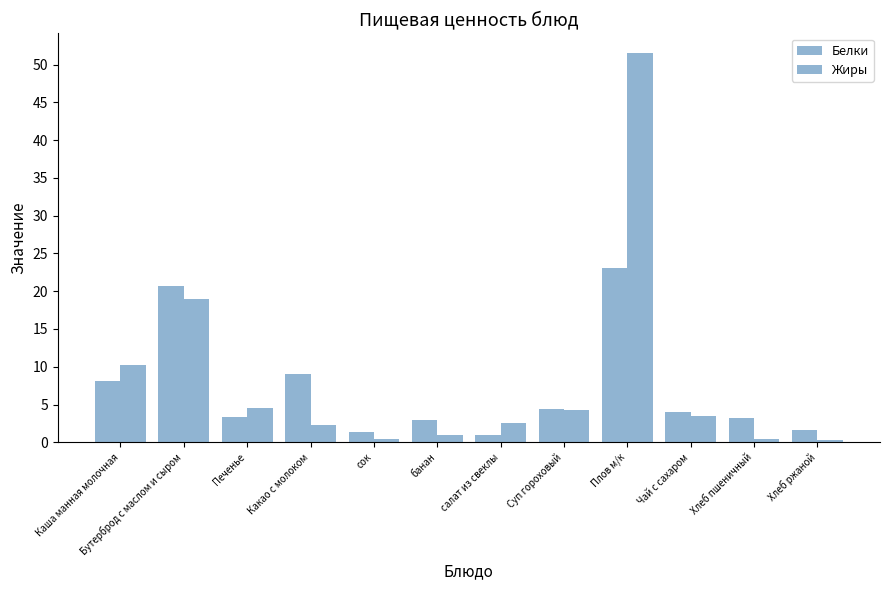

At which category is the sum across all series the highest?

Плов м/к